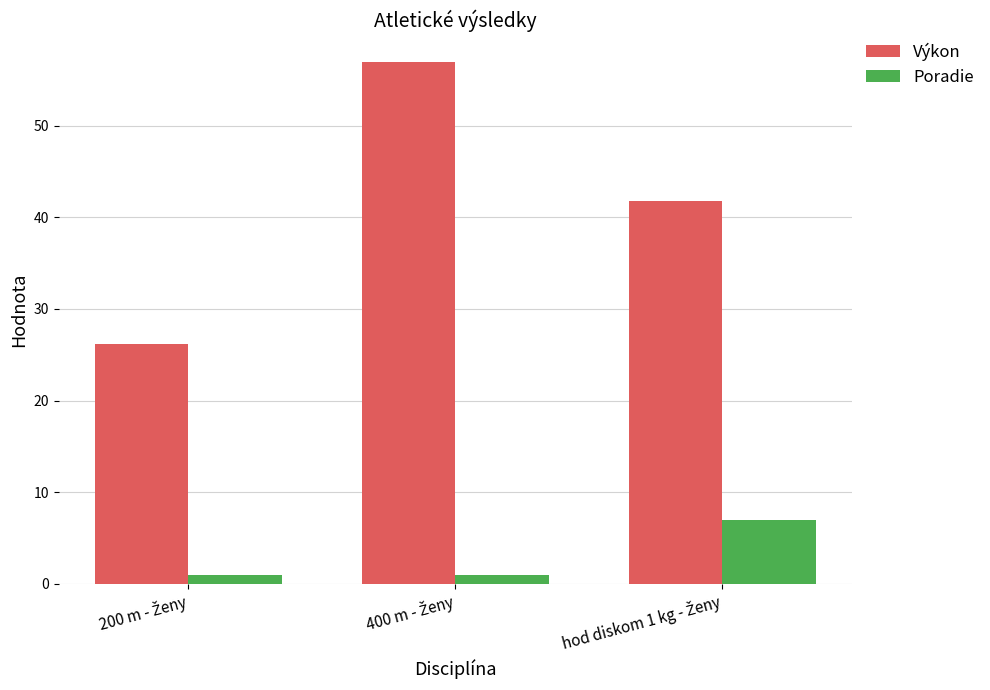

Does the chart contain stacked bars?

No